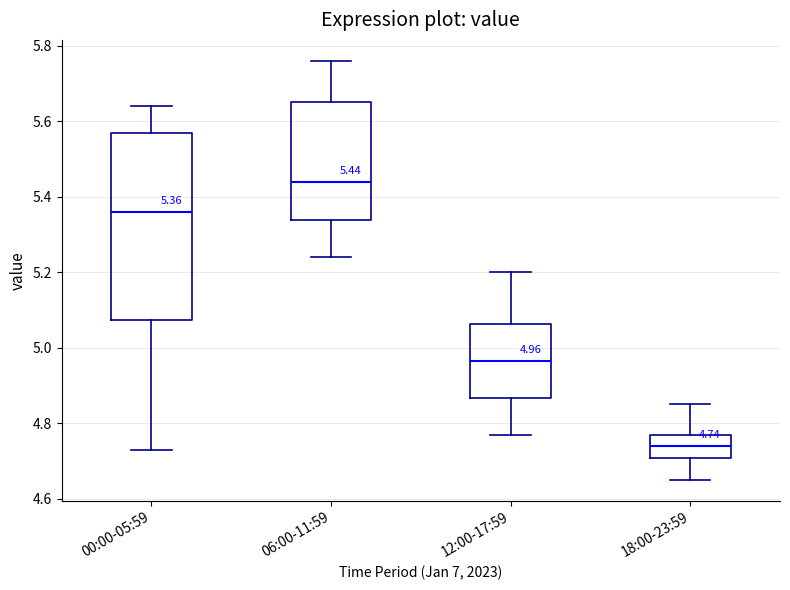

Which box's median line is the lowest?

18:00-23:59